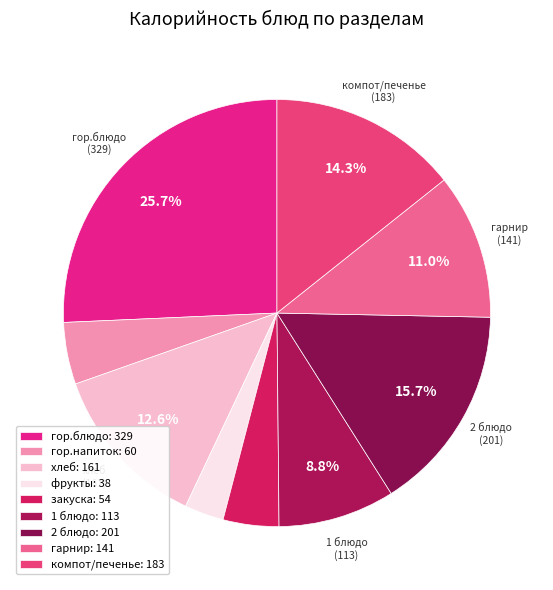

Is it true that закуска is 4% of the pie?

True